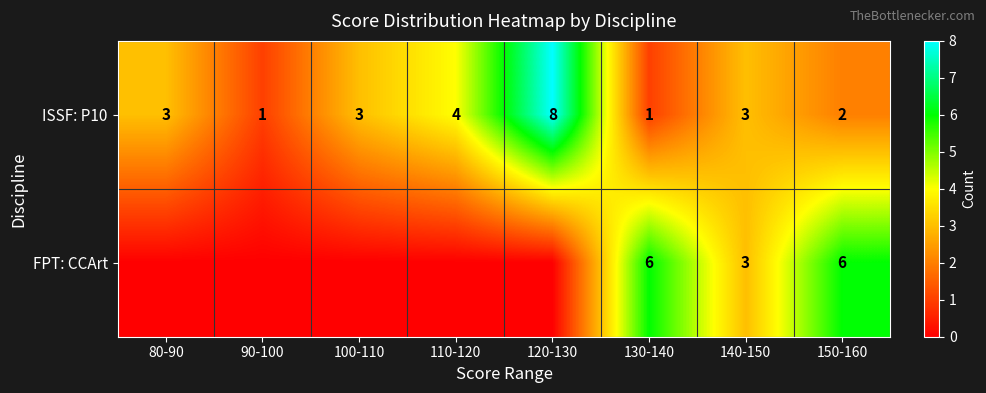

What is the difference between the highest and lowest values at 130-140?

5